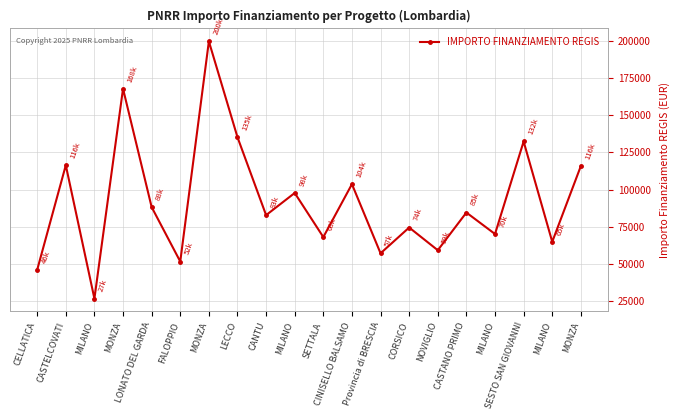

What is the ratio of the value at MONZA to the value at FALOPPIO?

2.2